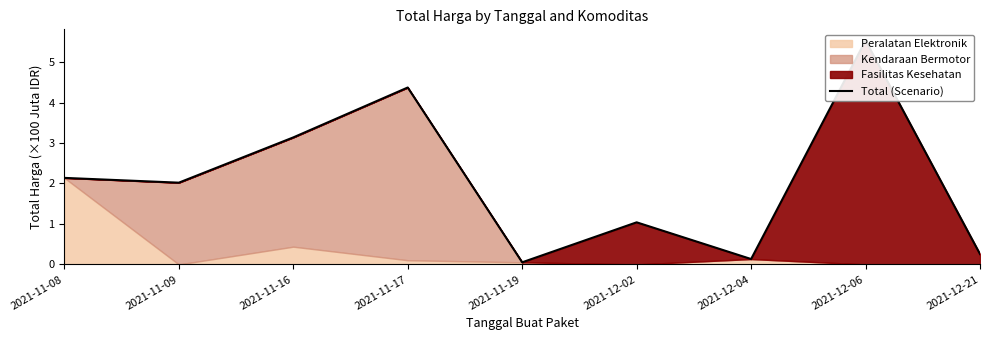

Which has a higher value, 2021-12-21 or 2021-11-08?

2021-11-08